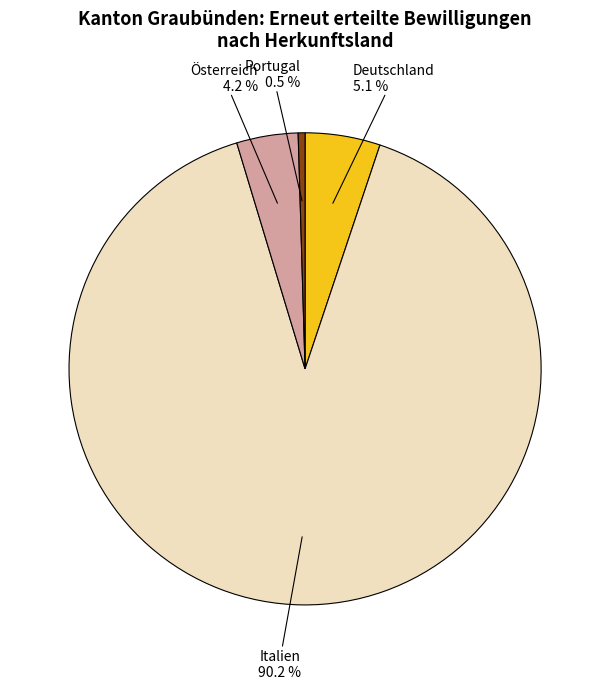

Is there any slice that represents more than half of the pie?

Yes